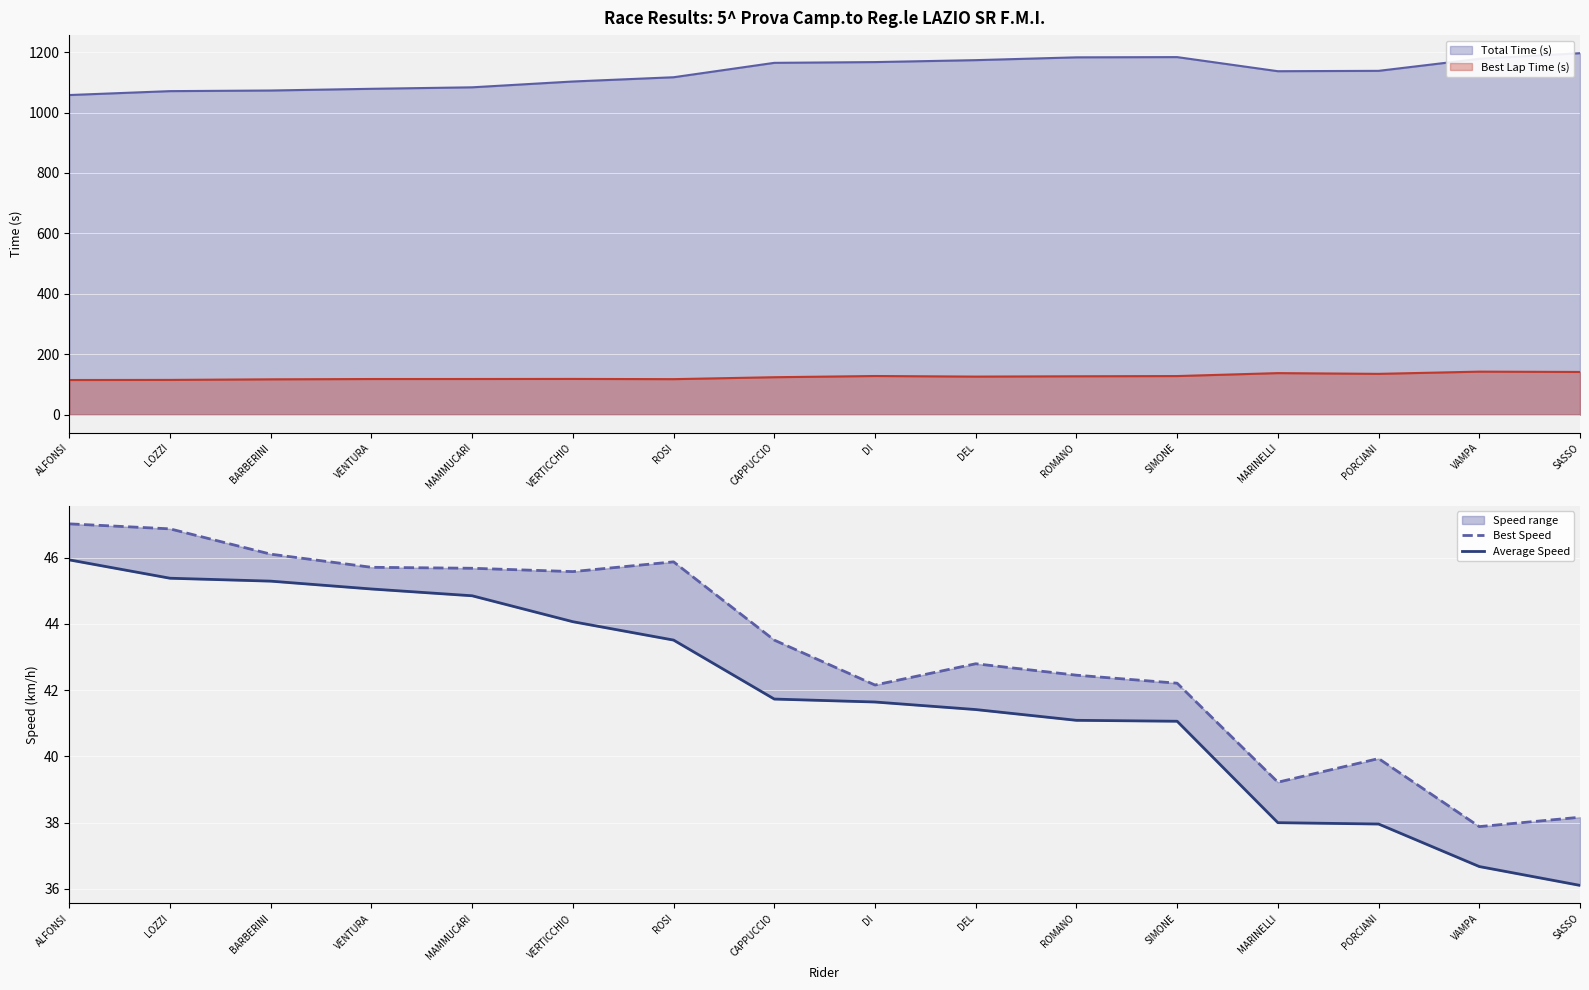

How many values in the Average Speed series are below 41?

4